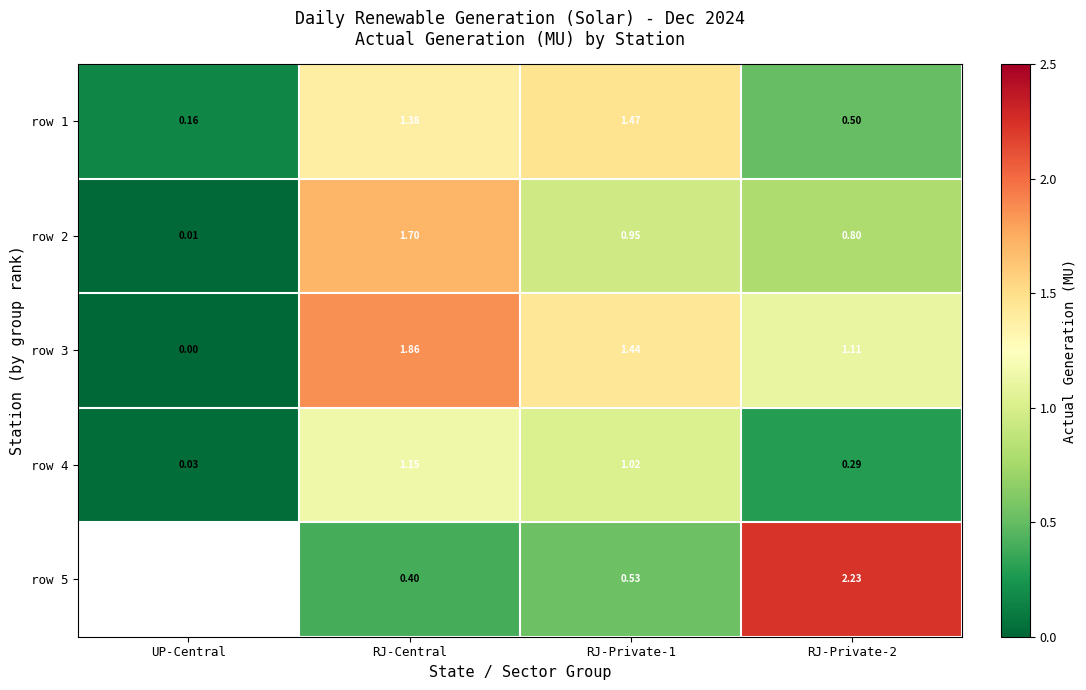

What is the sum of all row 4 values?

2.5